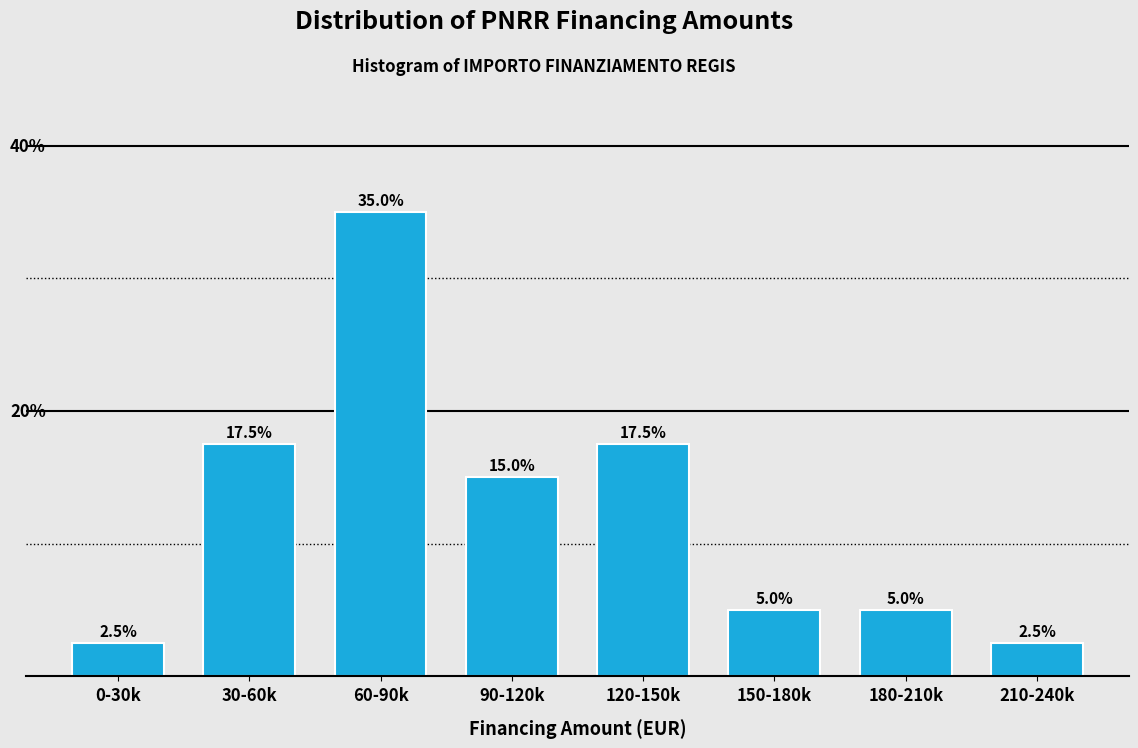

Reading left to right, transcribe all the data shown in this chart.

0-30k=2.5	30-60k=17.5	60-90k=35.0	90-120k=15.0	120-150k=17.5	150-180k=5.0	180-210k=5.0	210-240k=2.5